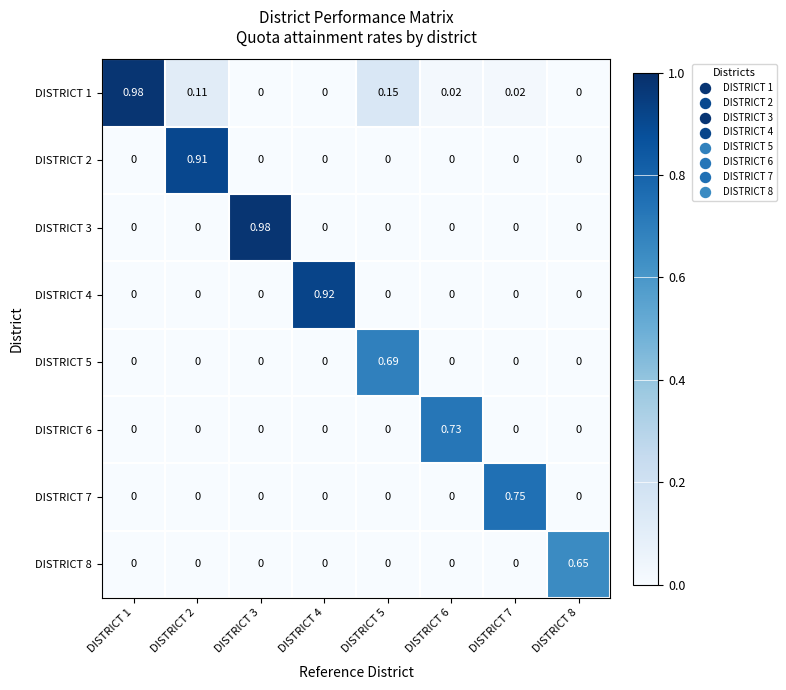

Is the value of DISTRICT 2 at DISTRICT 4 greater than the value of DISTRICT 4 at DISTRICT 4?

No